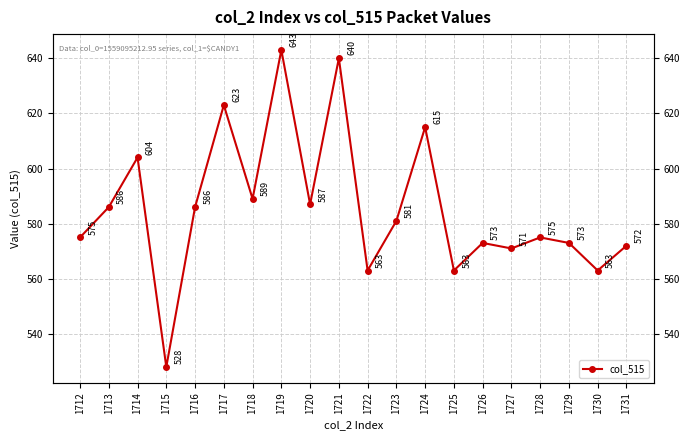

How many series are shown in this chart?

1